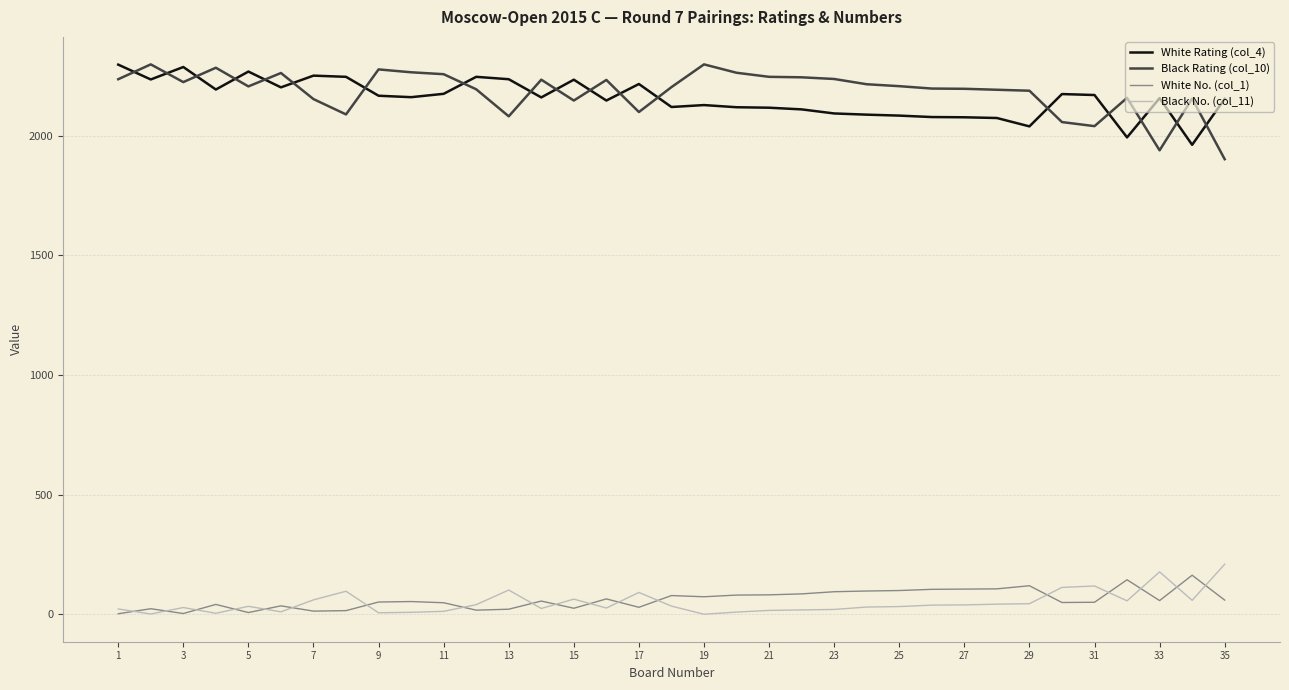

How many series are shown in this chart?

4